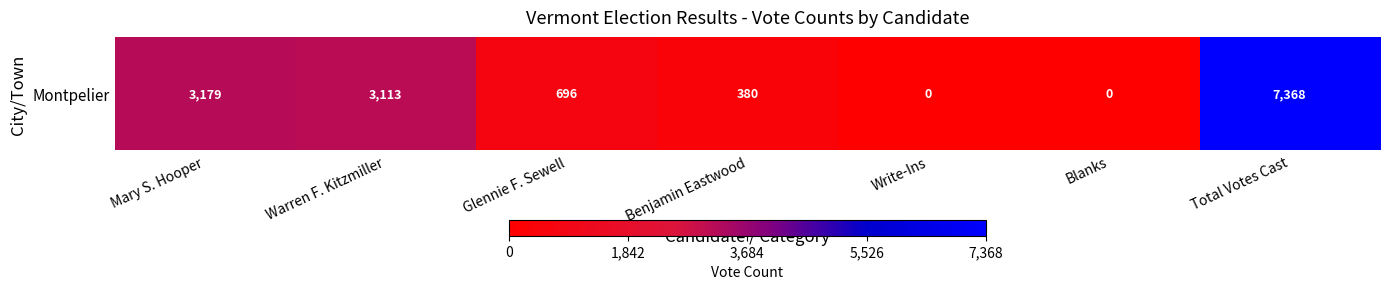

Between Benjamin Eastwood and Mary S. Hooper, which is larger?

Mary S. Hooper